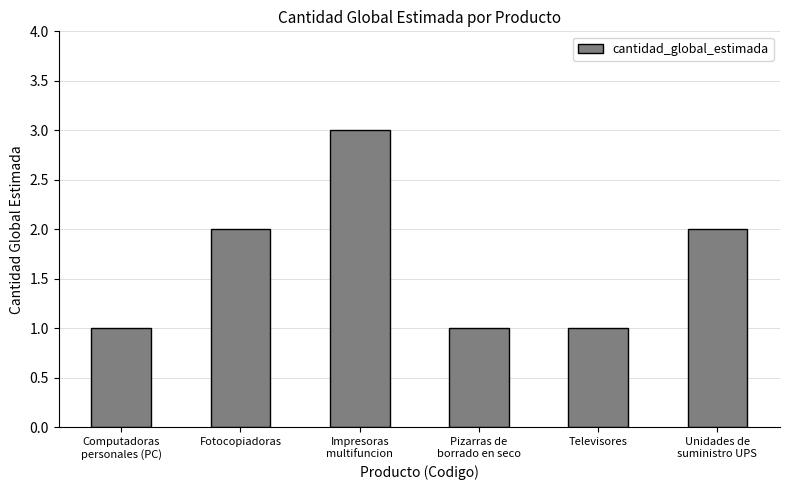

What is the sum of the values at Televisores and Fotocopiadoras?

3